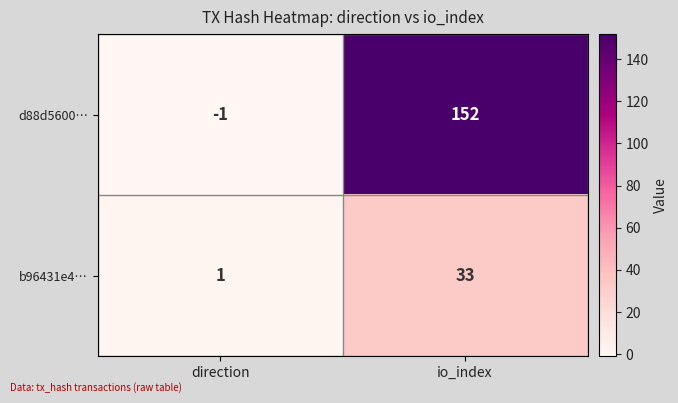

Which series has the largest total across all categories?

d88d5600…